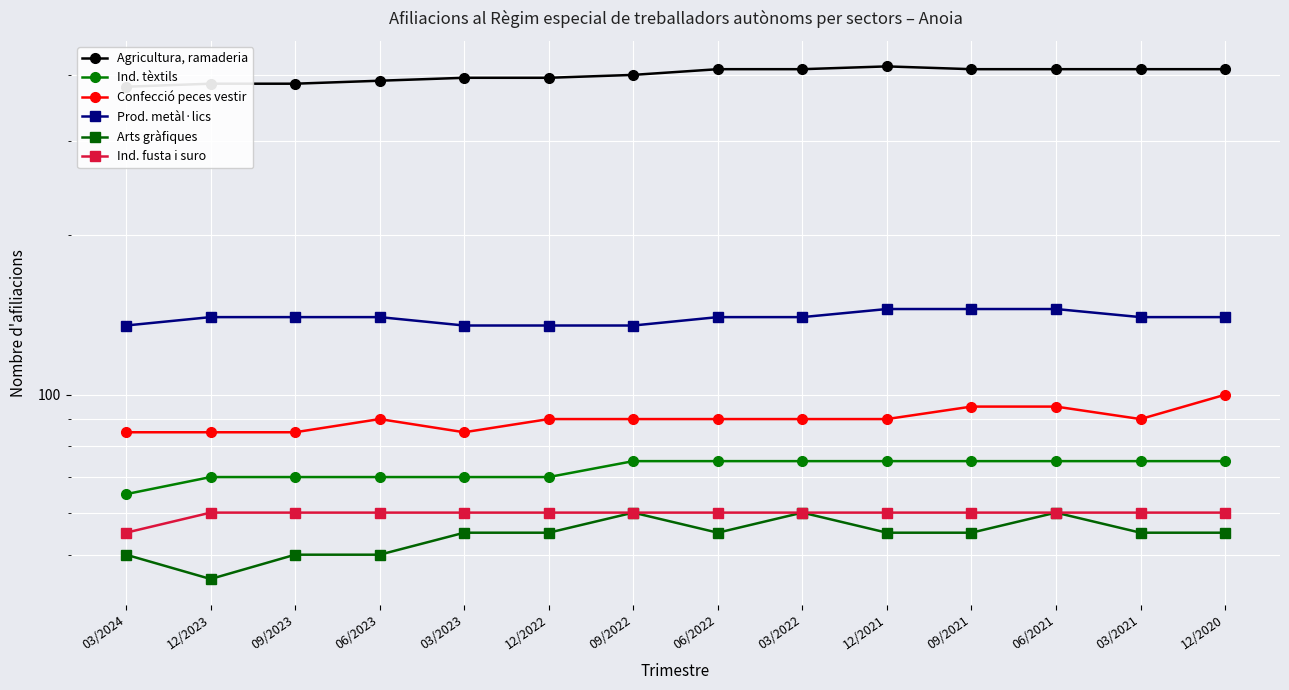

Which label corresponds to the smallest value in the chart?

12/2023